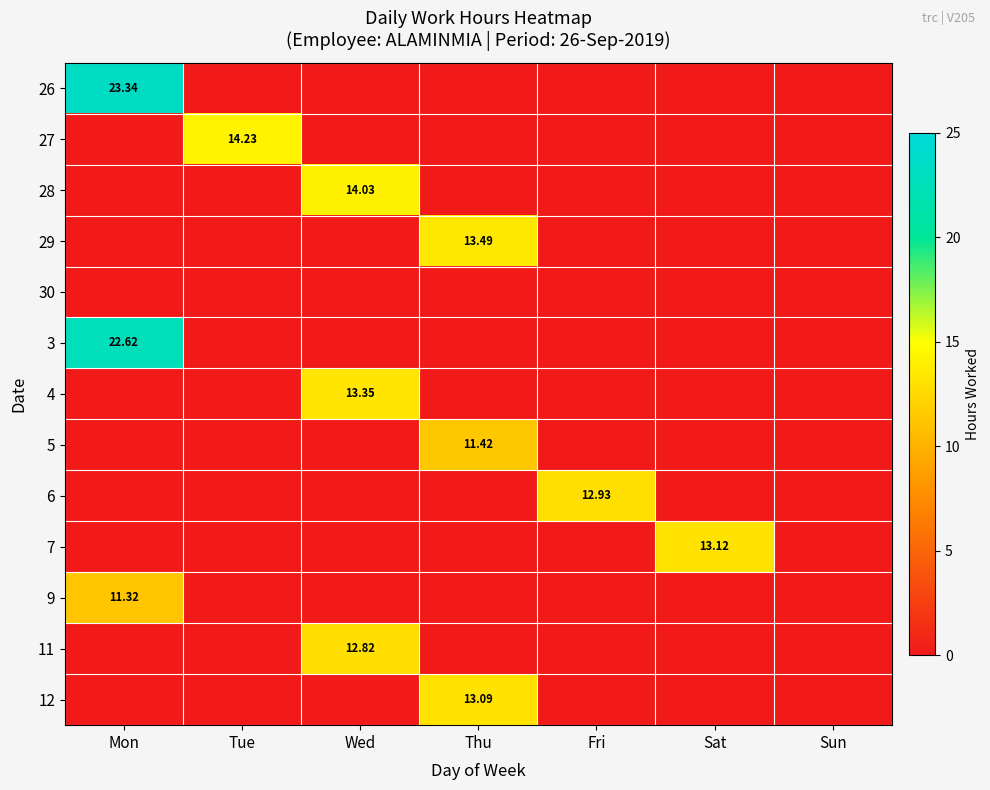

Which series has the largest total across all categories?

26